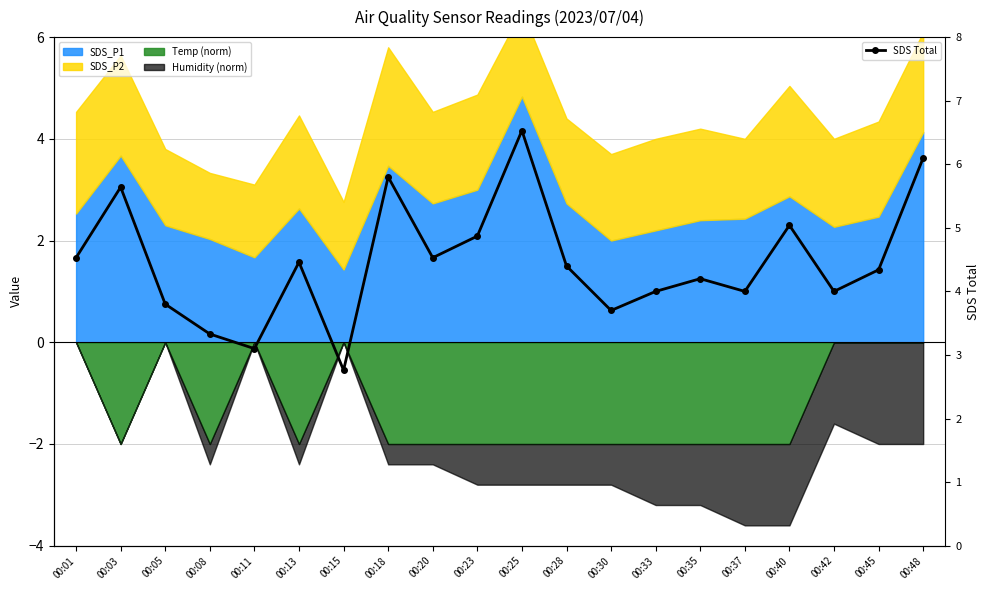

What is the maximum value shown in the chart?

6.5